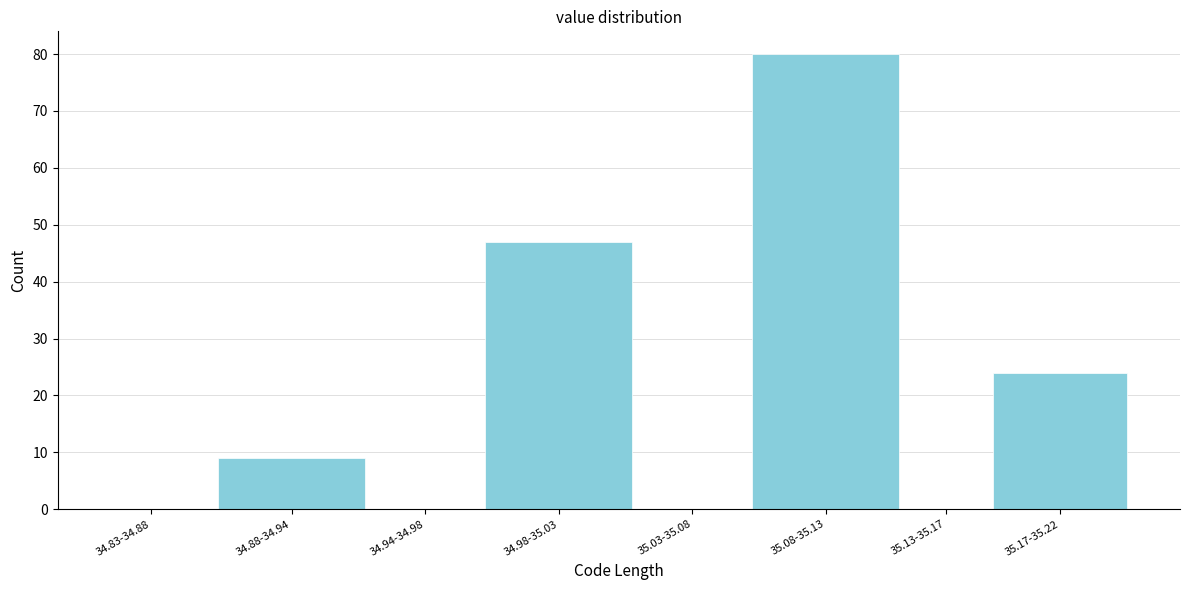

Reading right to left, list all the values displayed in this chart.

35.17-35.22=24	35.13-35.17=0	35.08-35.13=80	35.03-35.08=0	34.98-35.03=47	34.94-34.98=0	34.88-34.94=9	34.83-34.88=0